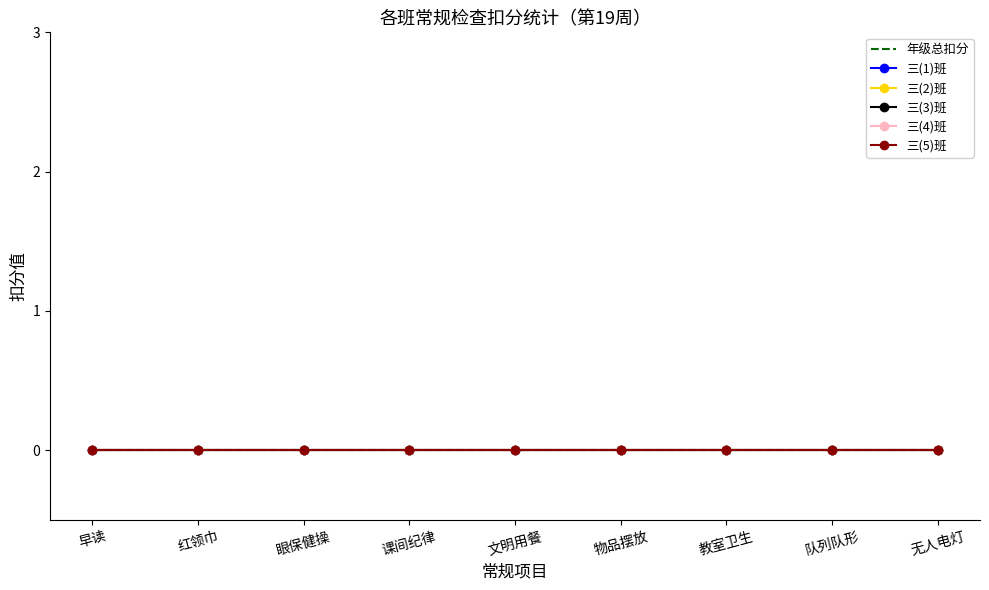

At which category is the sum across all series the highest?

早读